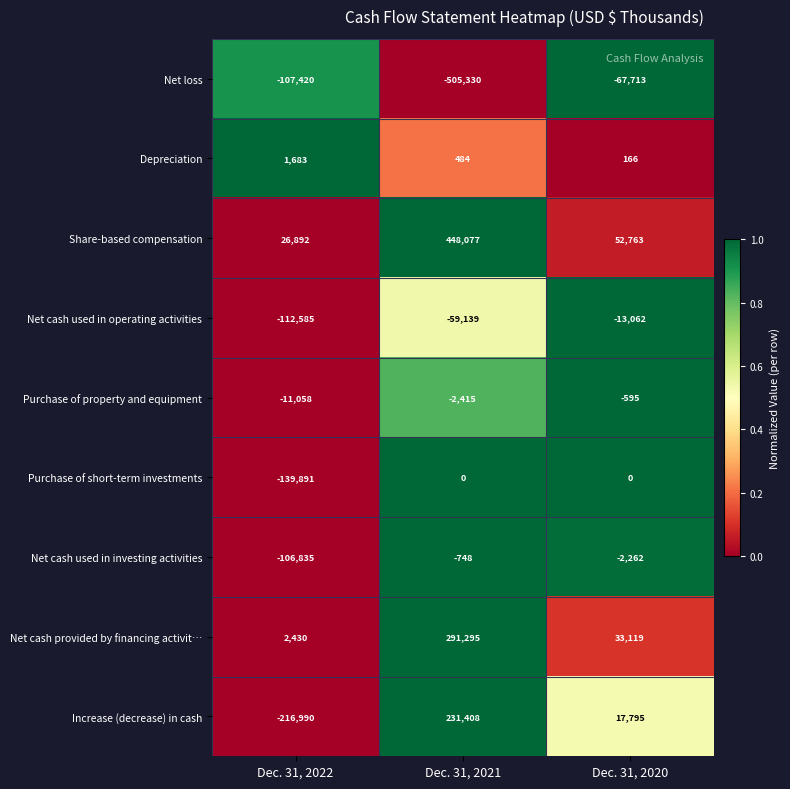

What is the difference between the second highest and minimum values in the Net cash provided by financing activit… series?

30689